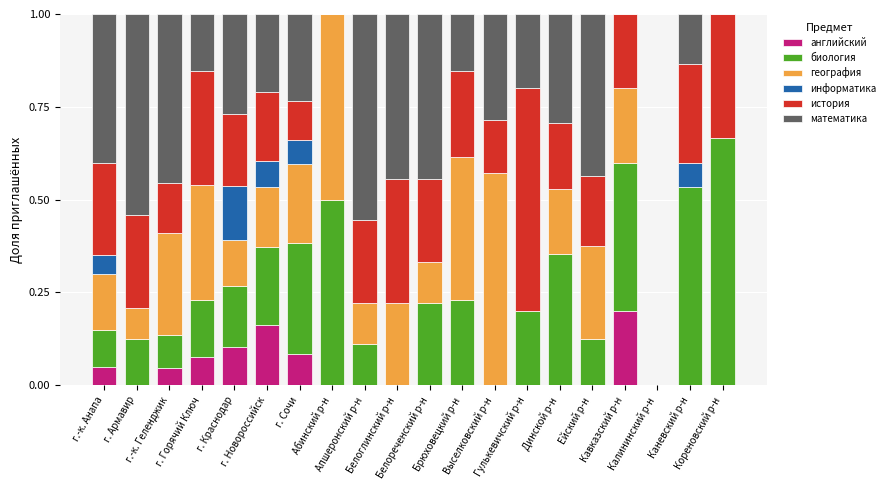

Rank the categories by математика value from highest to lowest.

Апшеронский р-н, г. Армавир, г.-к. Геленджик, Белоглинский р-н, Белореченский р-н, Ейский р-н, г.-к. Анапа, Динской р-н, Выселковский р-н, г. Краснодар, г. Сочи, г. Новороссийск, Гулькевичский р-н, г. Горячий Ключ, Брюховецкий р-н, Каневский р-н, Абинский р-н, Кавказский р-н, Калининский р-н, Кореновский р-н